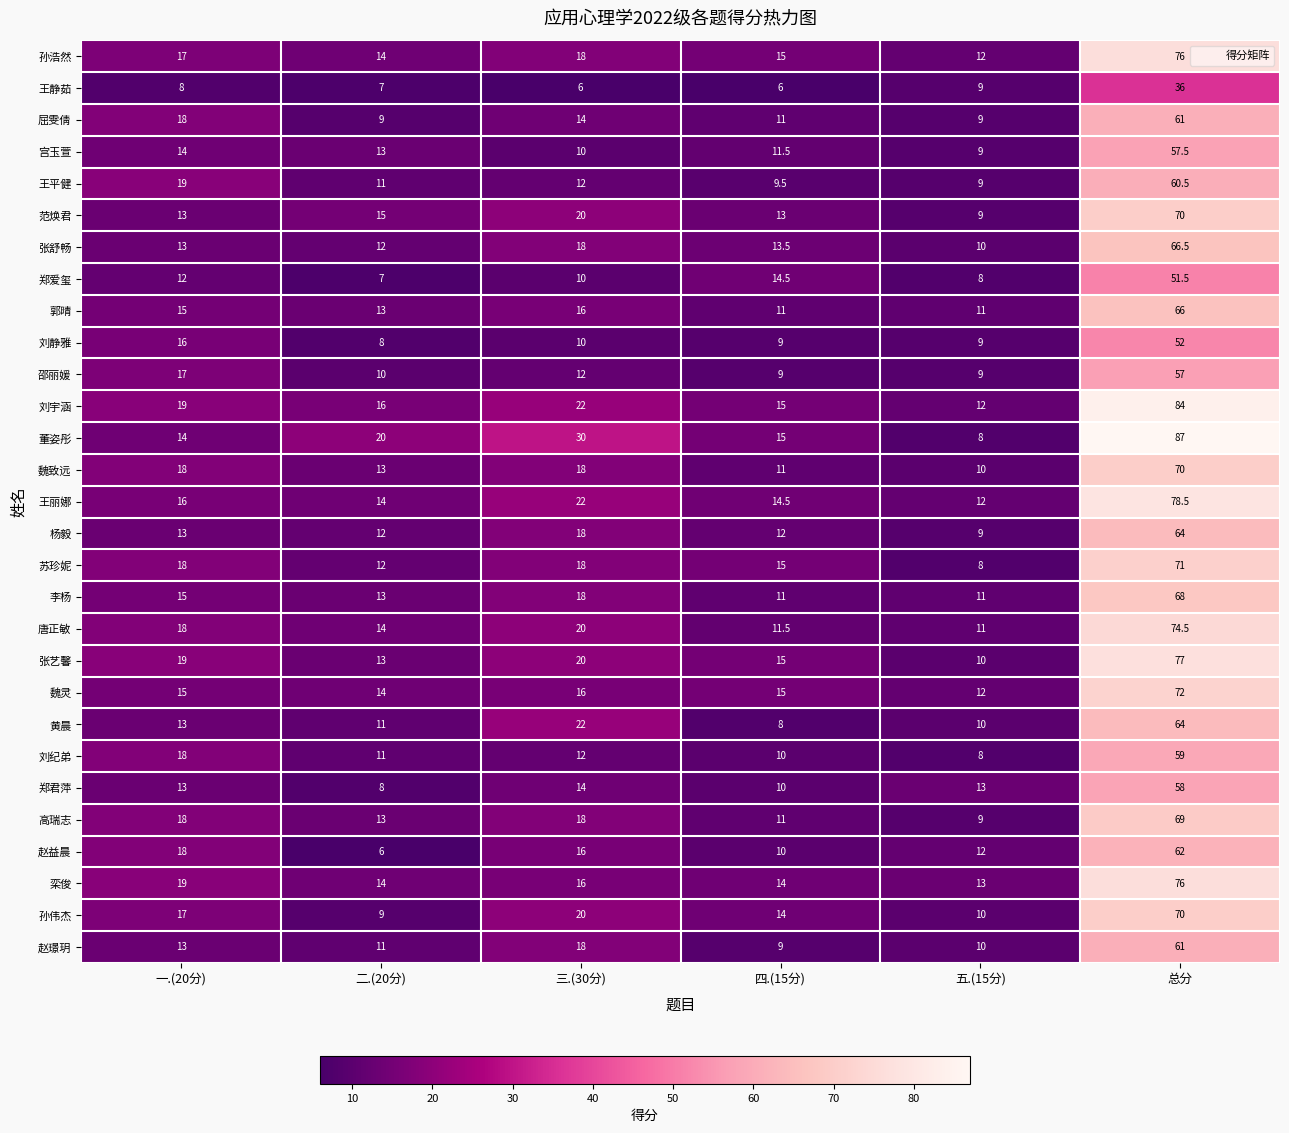

How many distinct data groups are displayed?

29